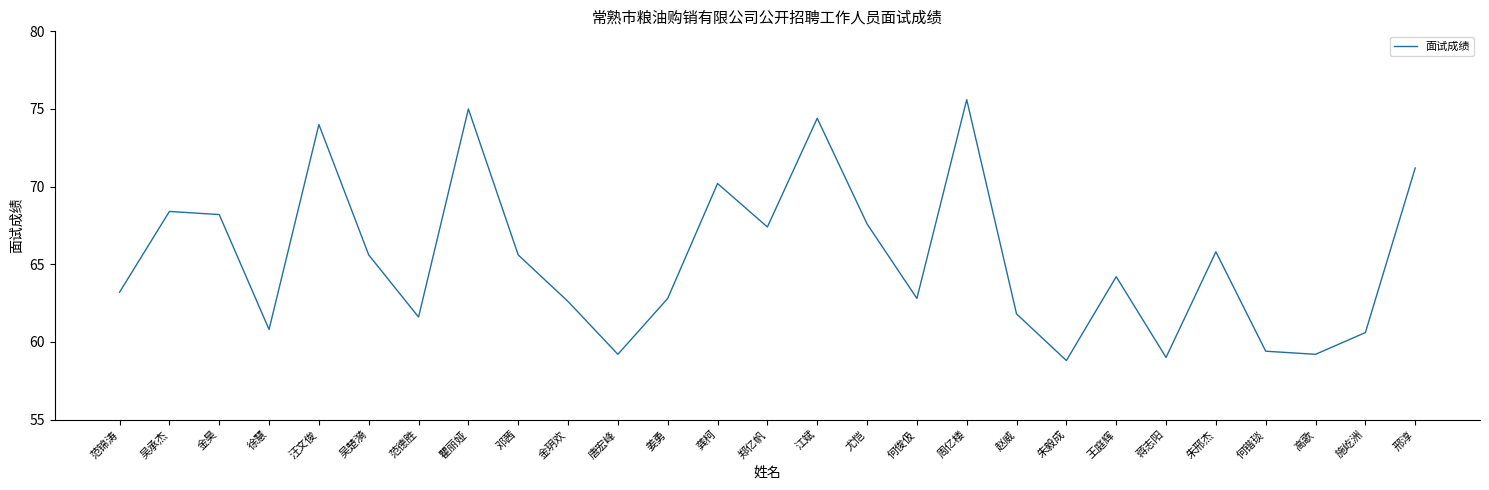

Is this an area chart (filled region under the line)?

No